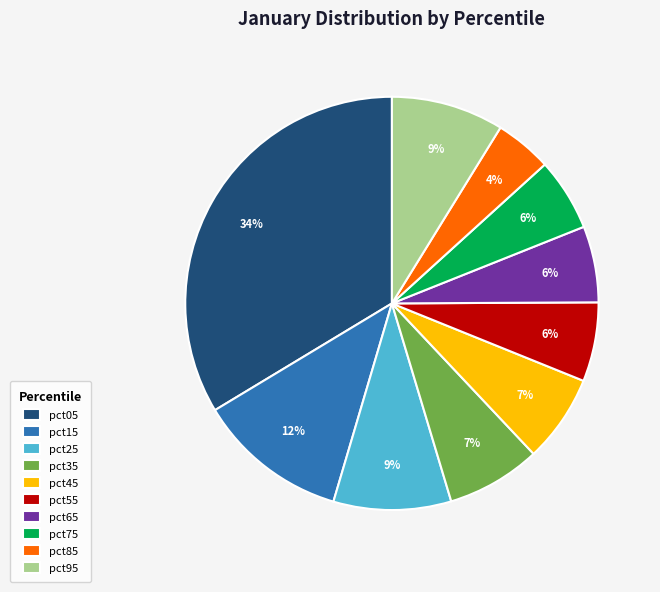

To the nearest percent, what is the difference between the pct25 and pct45 slice percentages?

2%